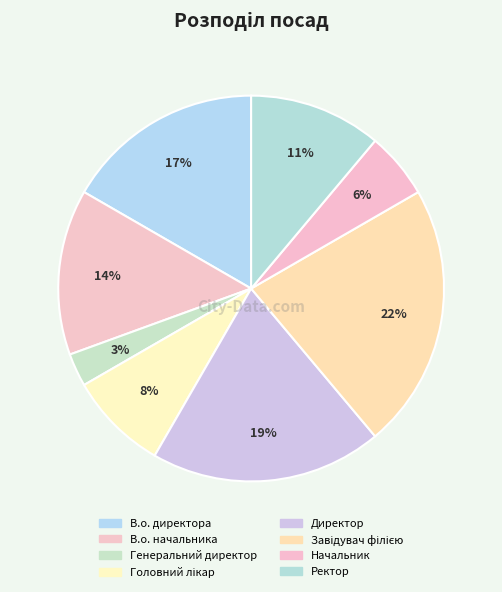

What percentage do Директор and Завідувач філією together represent?

41.7%